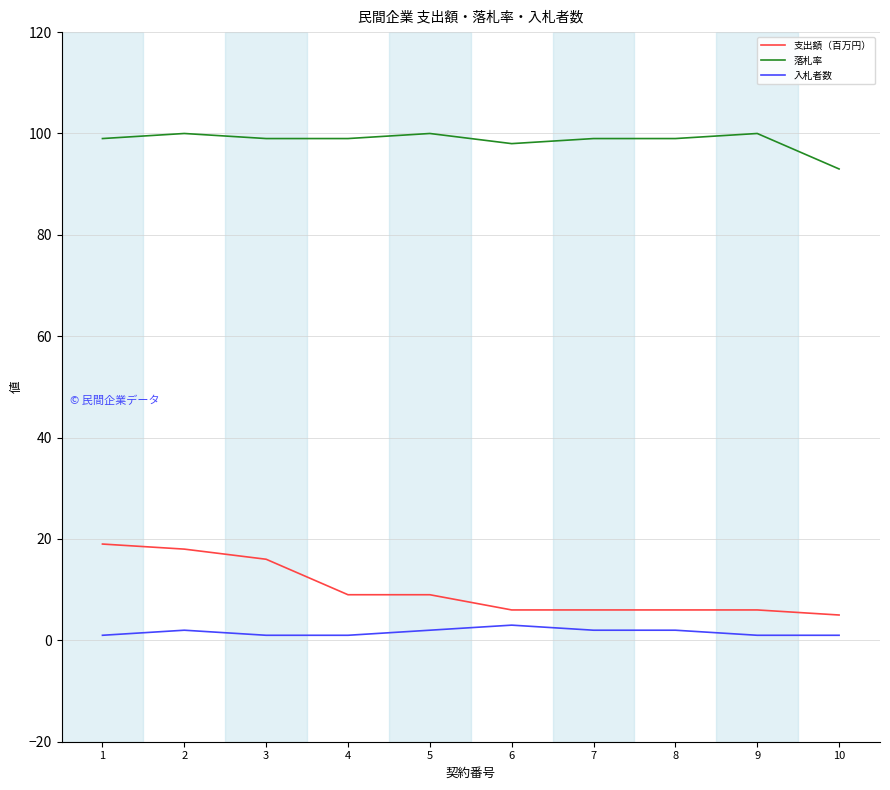

Is the value of 落札率 at 4 greater than the value of 入札者数 at 2?

Yes